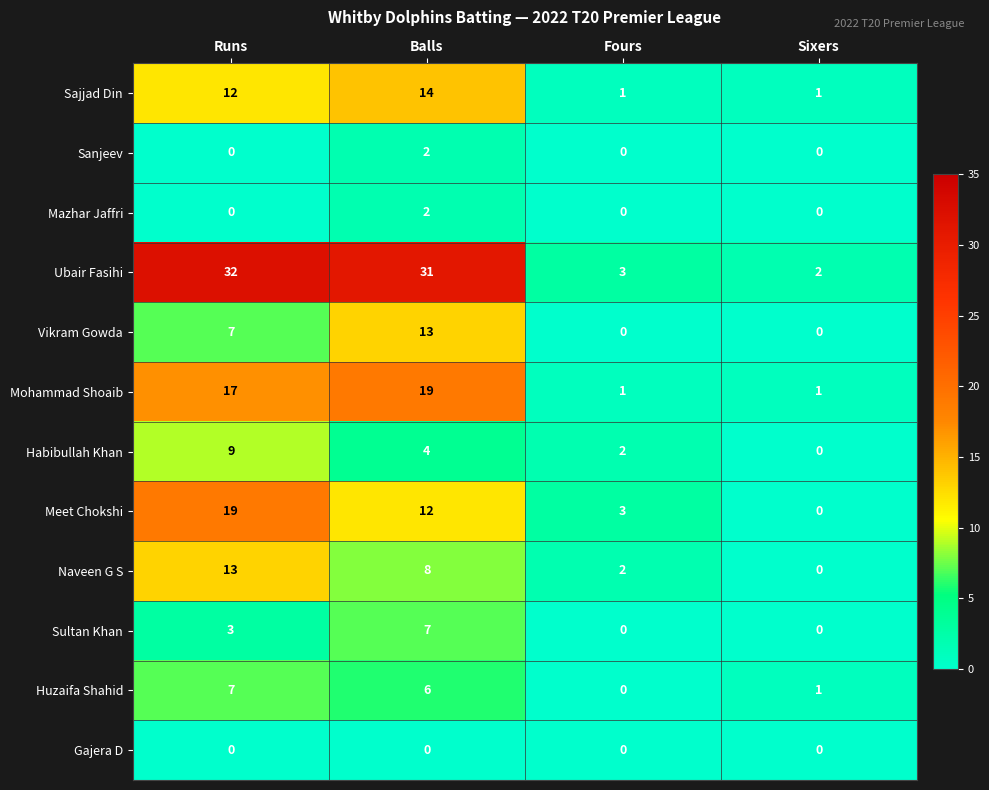

Which series has the widest spread of values?

Ubair Fasihi